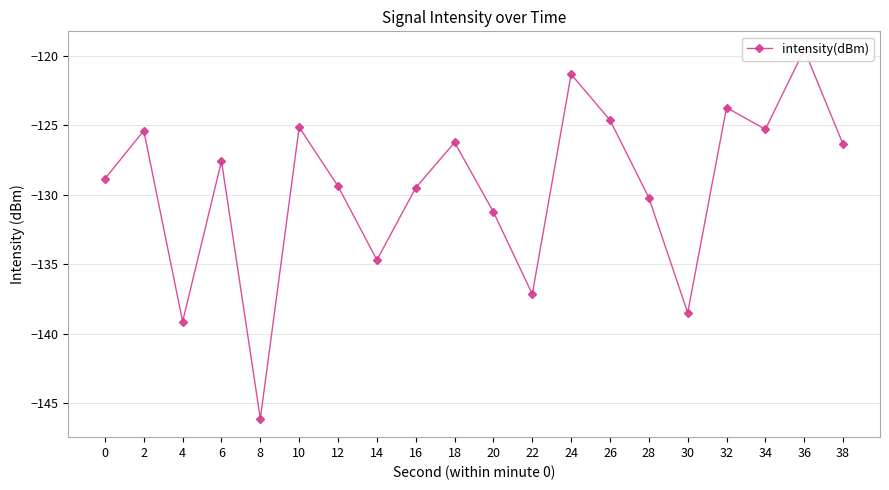

What is the smallest value displayed?

-146.1